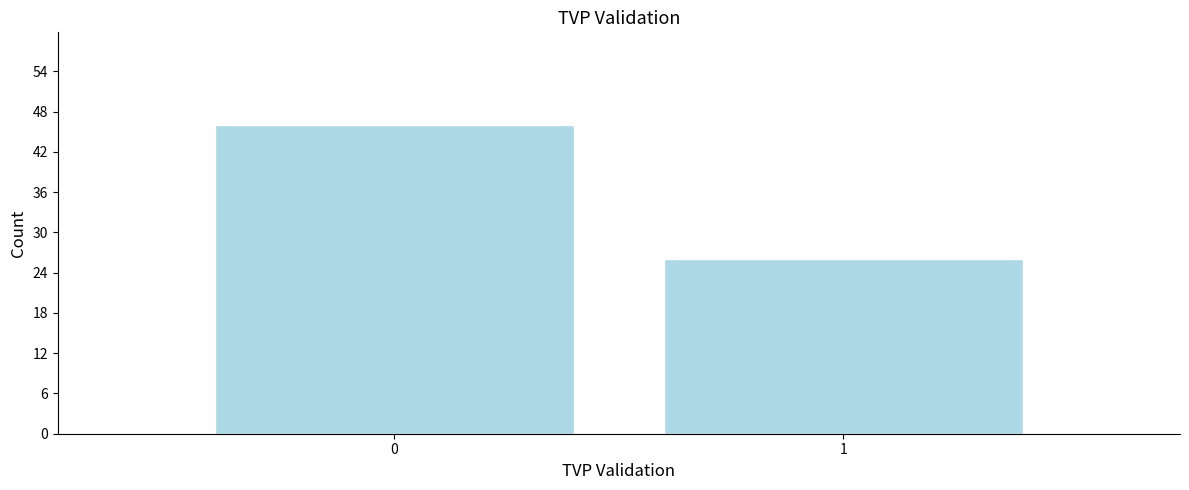

Reading left to right, transcribe all the data shown in this chart.

0=46	1=26